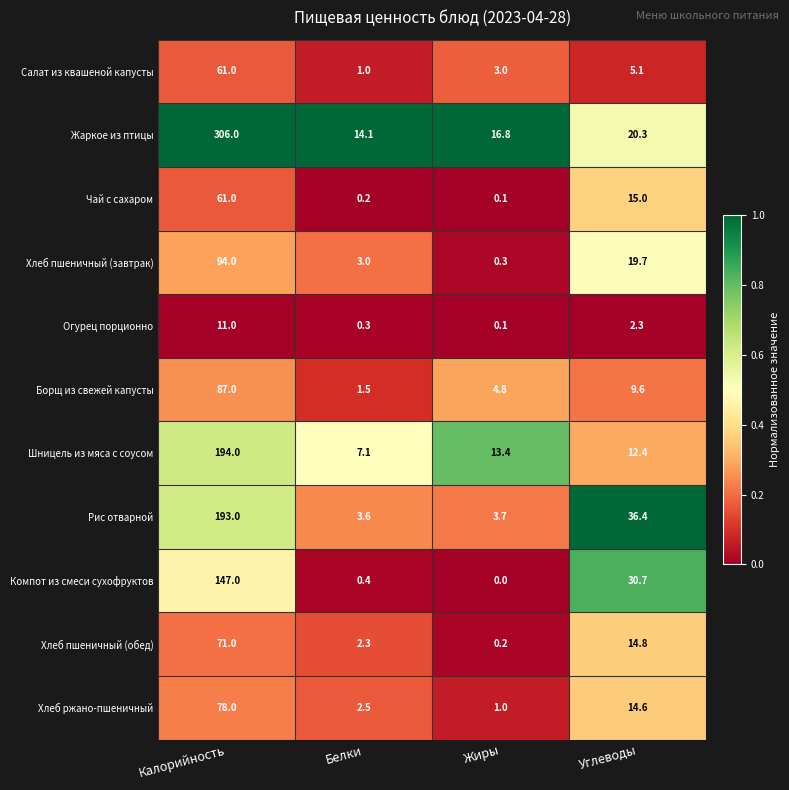

List the labels in order of Хлеб ржано-пшеничный value, largest first.

Калорийность, Углеводы, Белки, Жиры